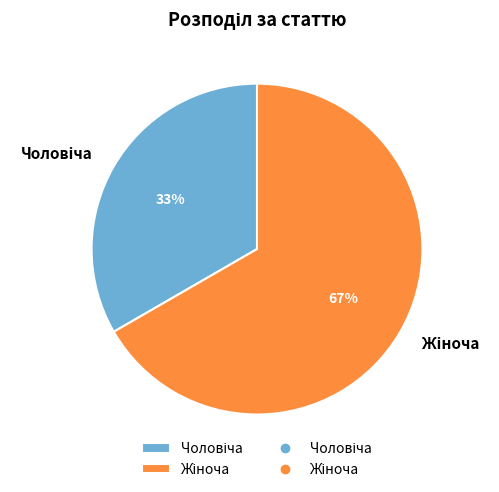

Is there a majority slice in this chart?

Yes